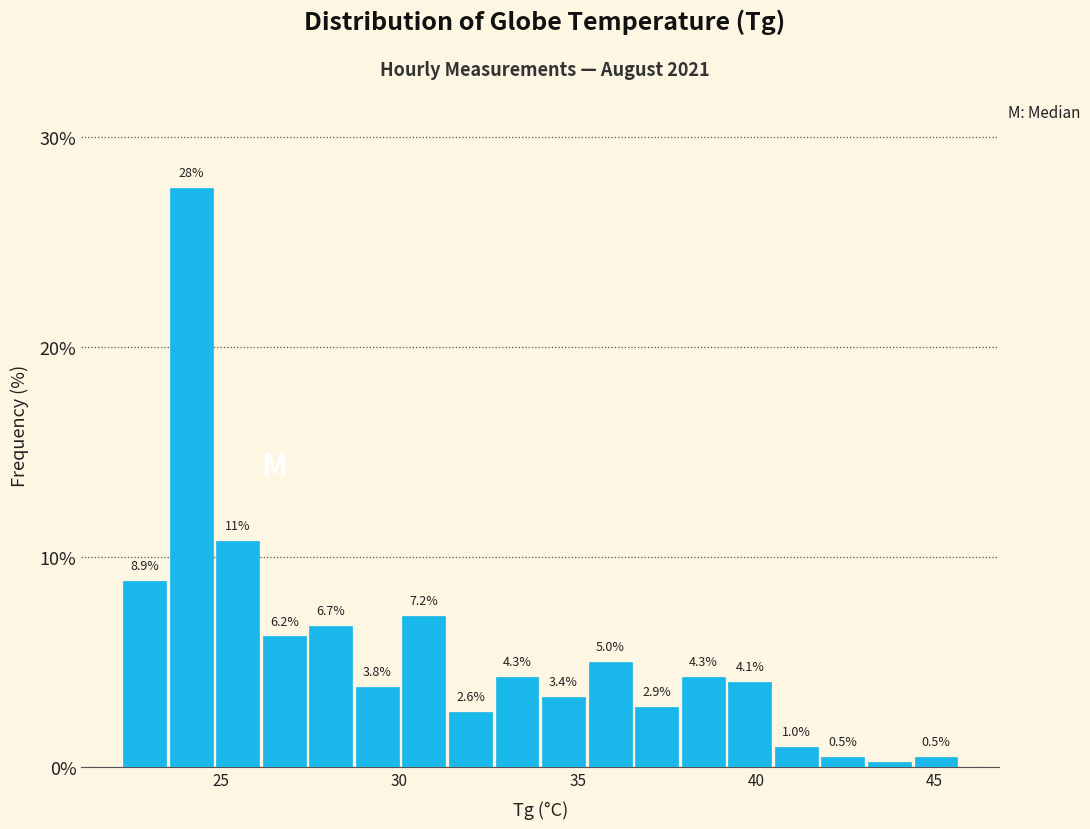

Read against the x-axis, roughly where is the centre of the tallest bar?

24.0